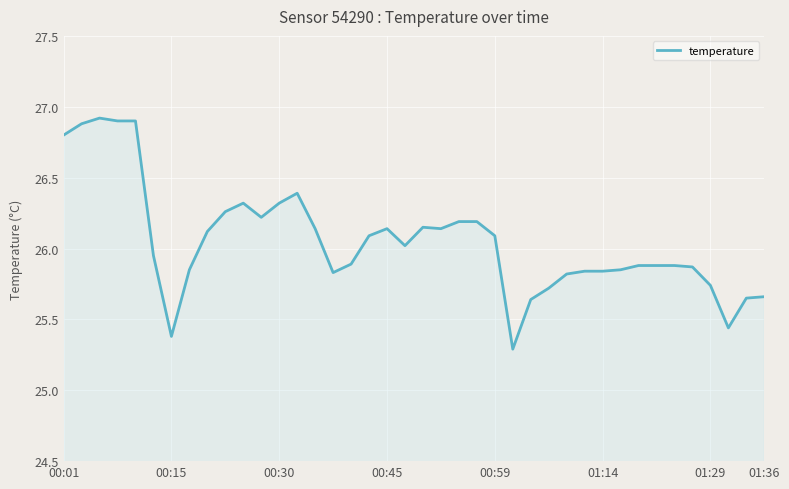

What is the greatest value displayed?

26.9